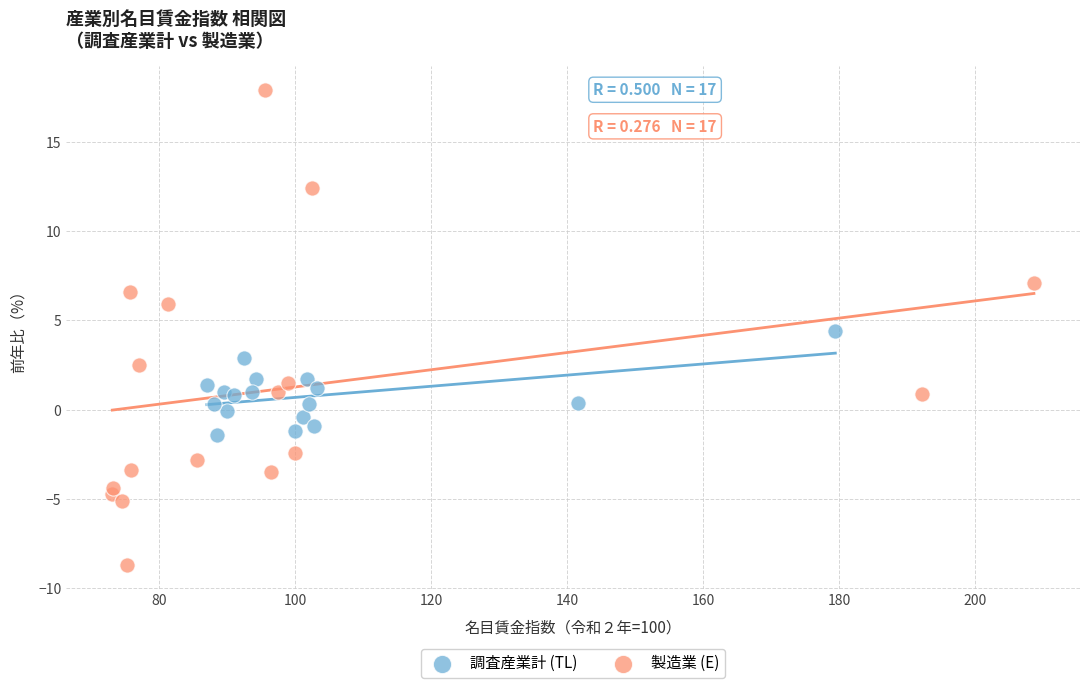

Which series reaches the minimum Y coordinate?

製造業 (E)